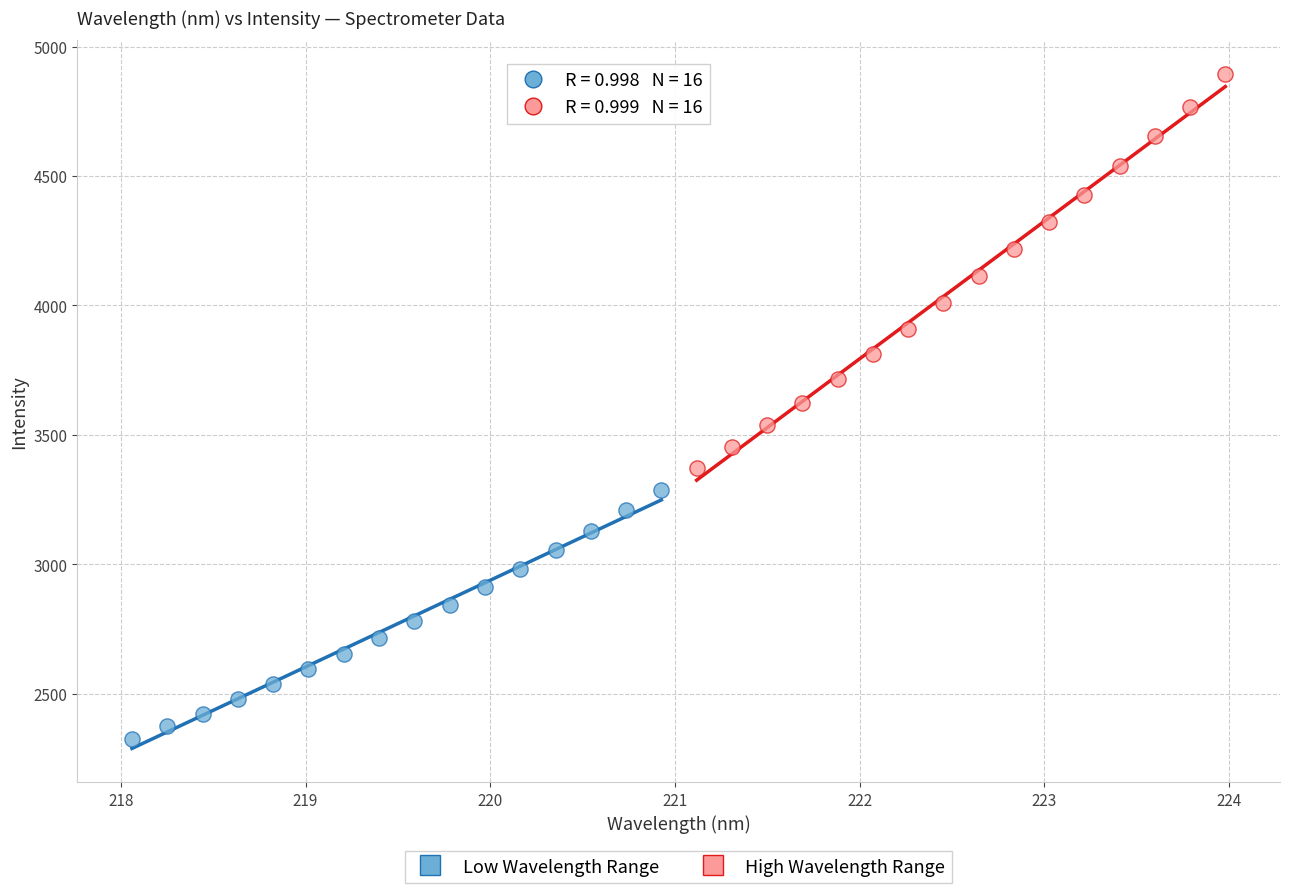

Which series has the largest Y range (max minus min)?

High Wavelength Range